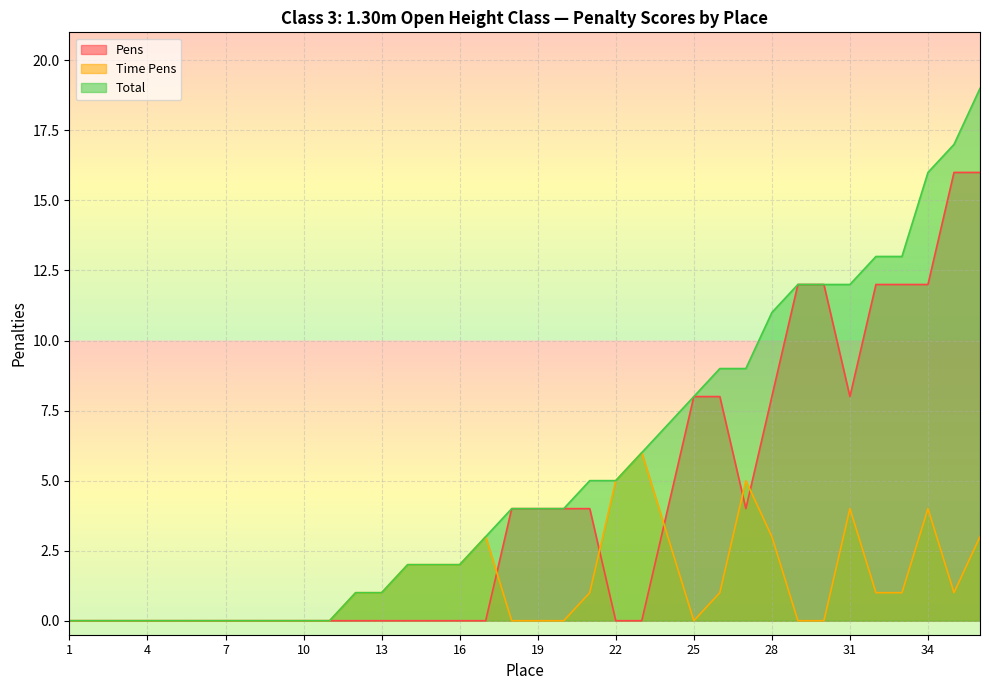

At how many categories does at least one series exceed 16?

2